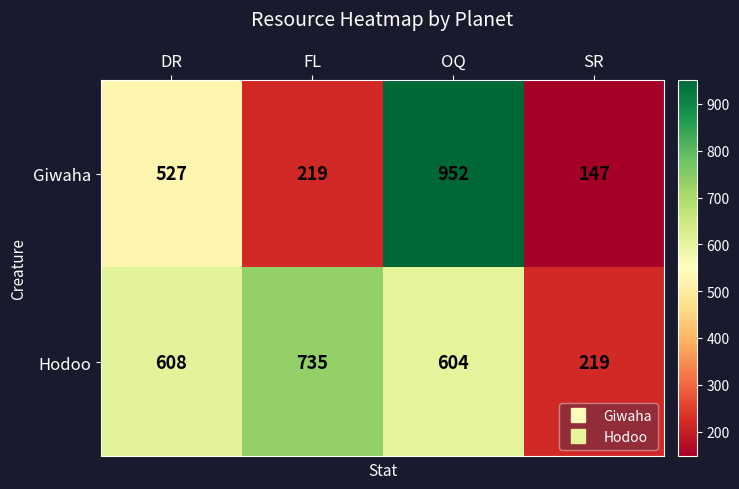

What is the difference between the maximum and minimum values in the Giwaha series?

805